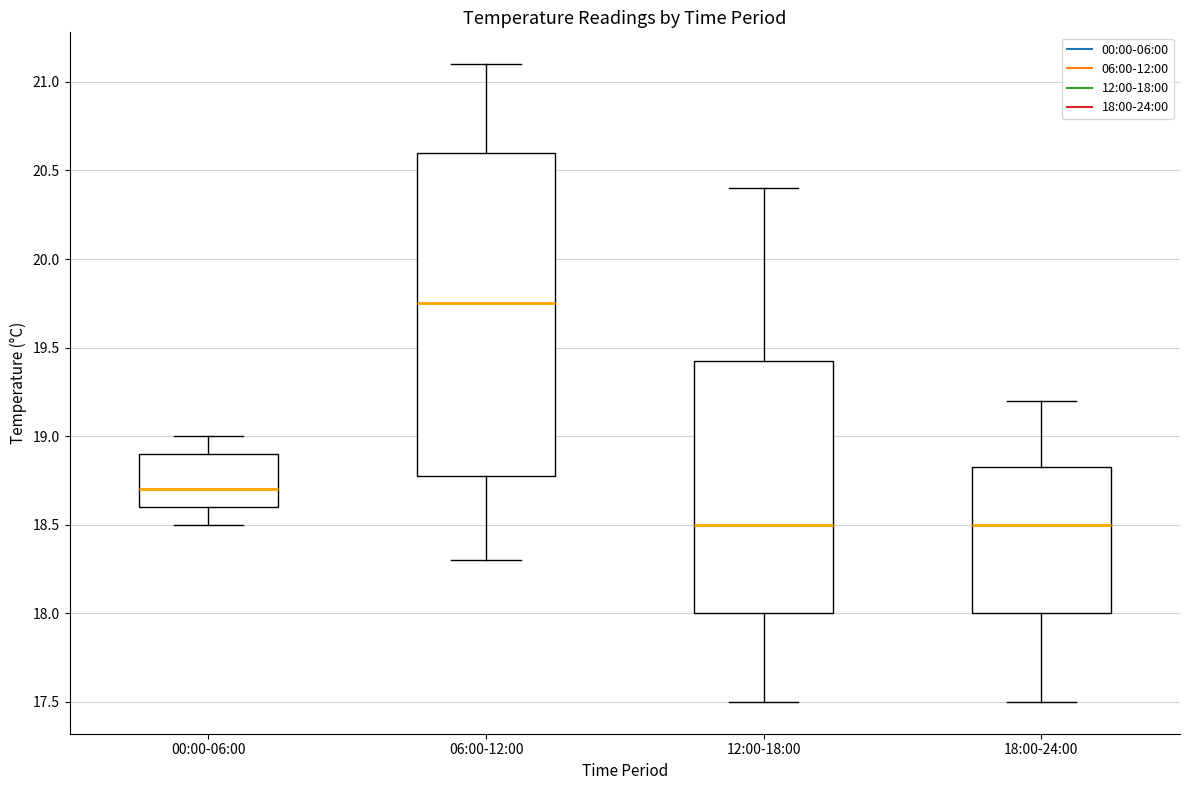

Where does the median line of the box for 12:00-18:00 sit on the y-axis? The values are not printed on the chart, so give them approximately, as read against the axis.

18.50